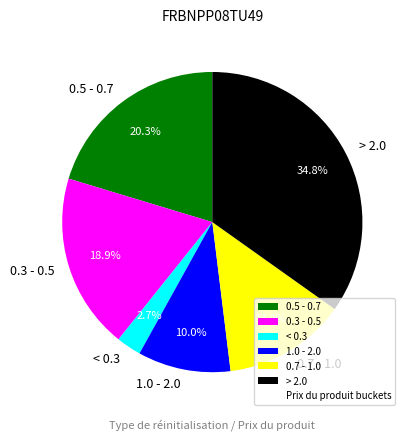

Which category has the smallest portion of the pie?

< 0.3